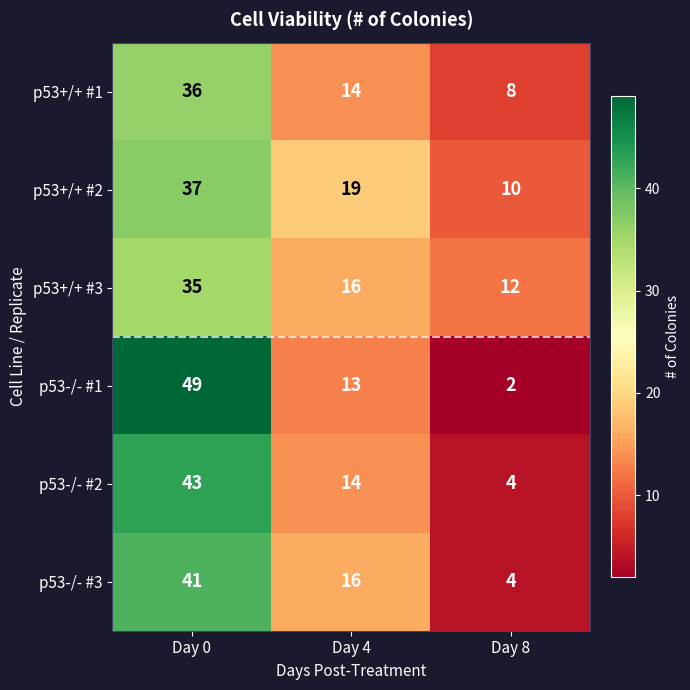

Rank the series by their maximum value, from highest to lowest.

p53-/- #1, p53-/- #2, p53-/- #3, p53+/+ #2, p53+/+ #1, p53+/+ #3